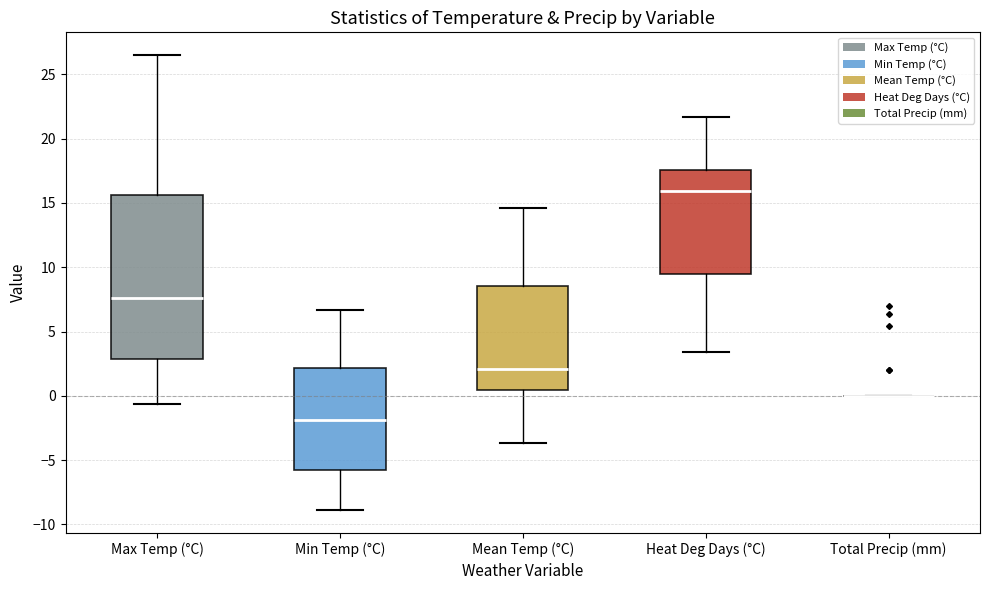

Comparing the boxes themselves (not the whiskers), which one is the tallest?

Max Temp (°C)